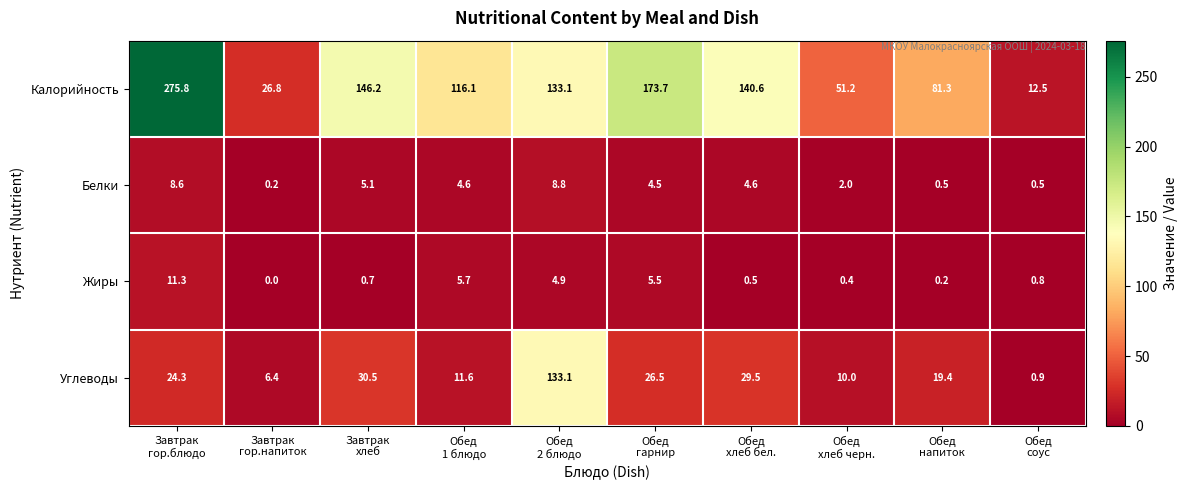

What is the maximum value shown in the chart?

275.8